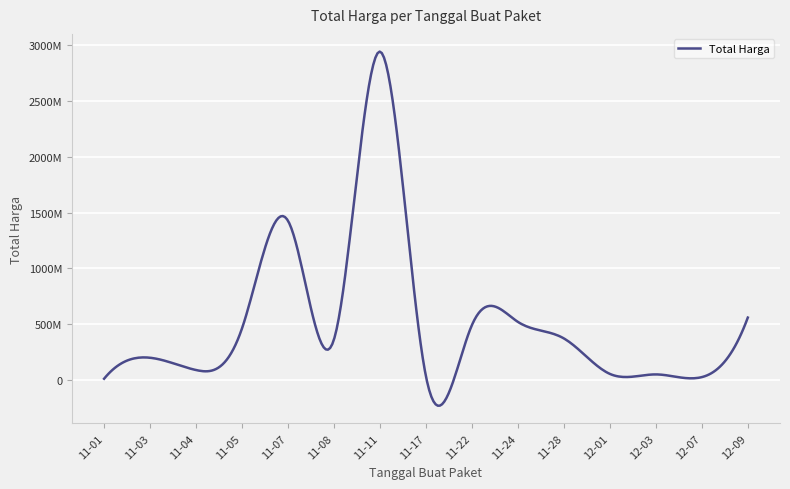

Does the chart have visible grid lines?

Yes